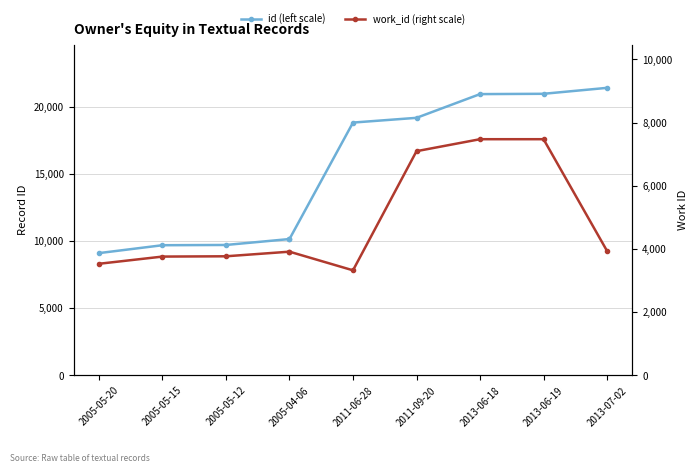

What is the approximate value of id (left scale) at 2005-04-06, to the nearest 10?

10160